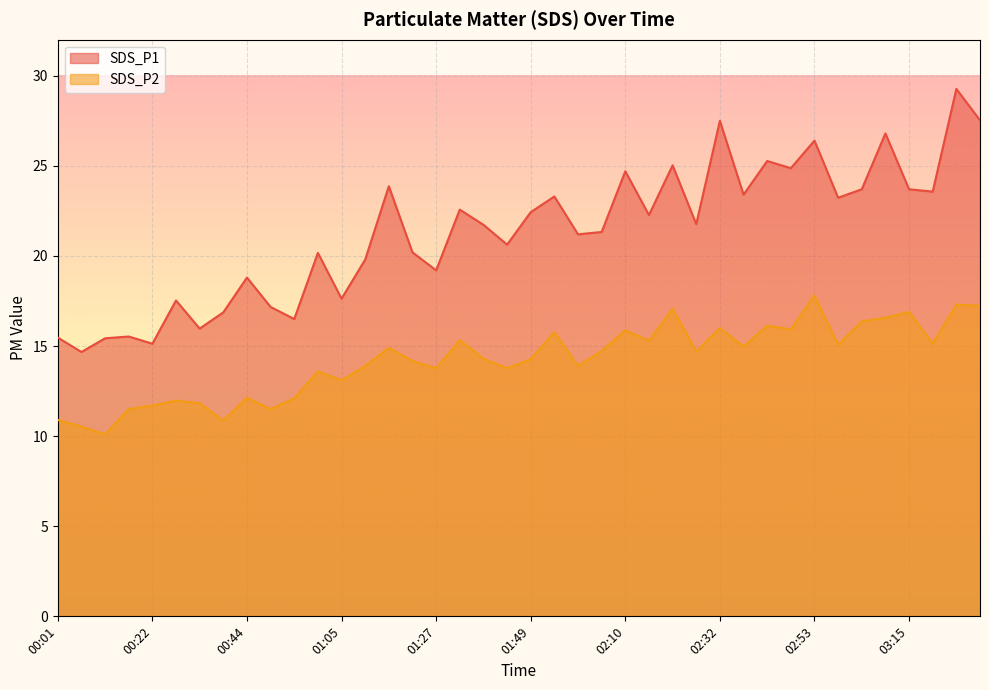

Rank the categories by SDS_P1 value from lowest to highest.

00:06, 00:22, 00:12, 00:01, 00:17, 00:33, 00:55, 00:39, 00:49, 00:28, 01:05, 00:44, 01:27, 01:11, 01:00, 01:22, 01:43, 01:59, 02:05, 01:38, 02:26, 02:15, 01:49, 01:32, 02:58, 01:54, 02:37, 03:20, 03:04, 03:15, 01:16, 02:10, 02:48, 02:21, 02:42, 02:53, 03:09, 02:32, 03:31, 03:25